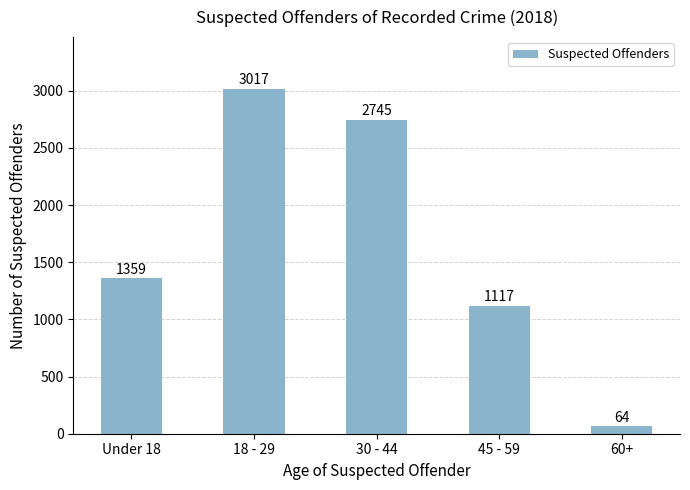

What is the greatest value displayed?

3017